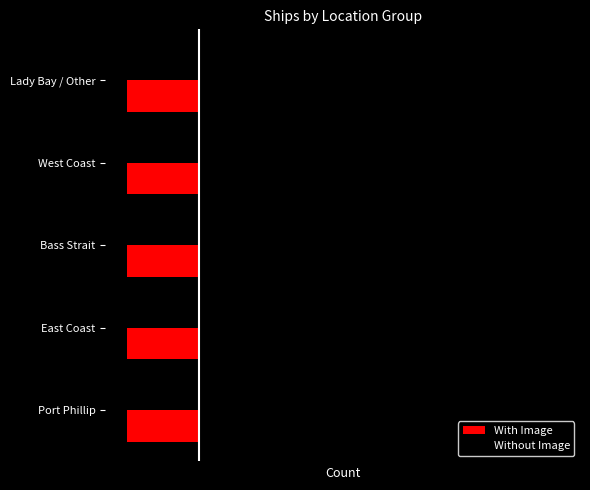

What are all the series names shown in the legend?

With Image, Without Image